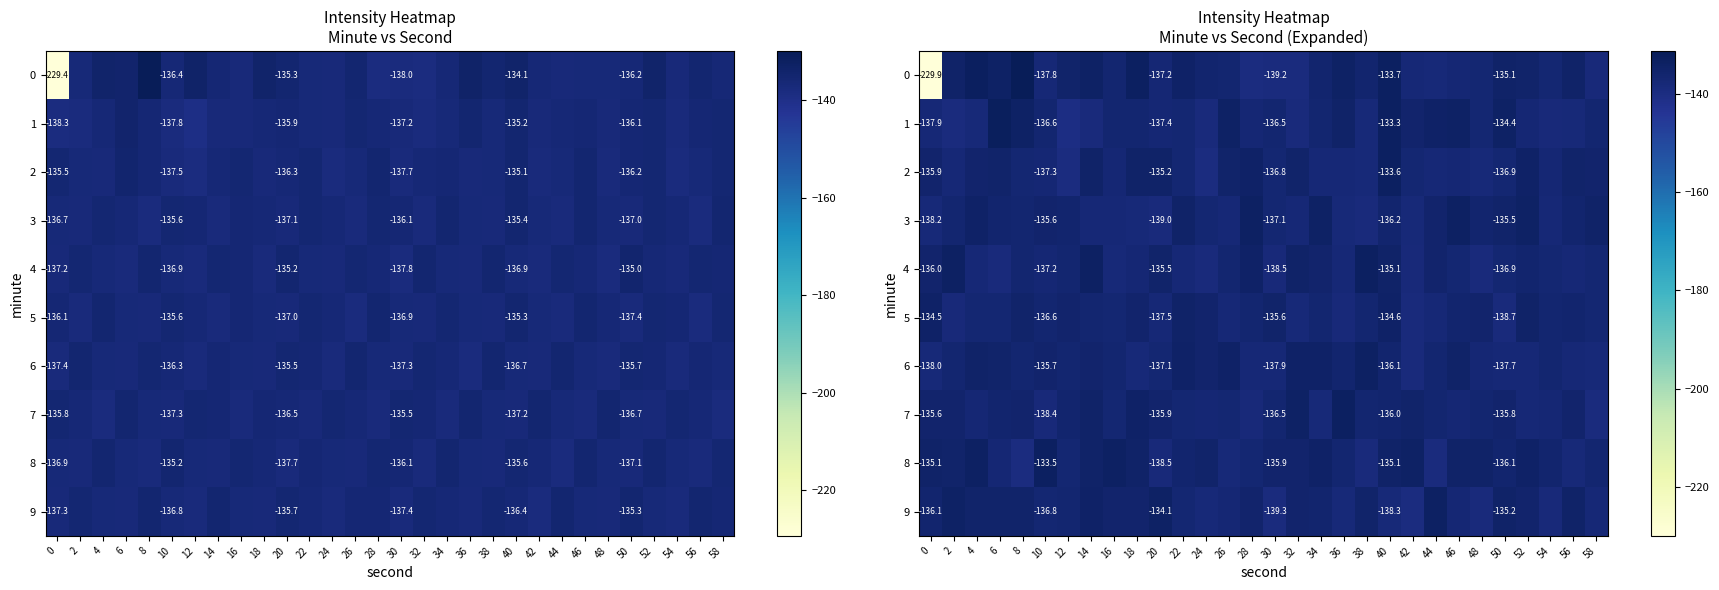

What is the highest value of the 0 series?

-131.4